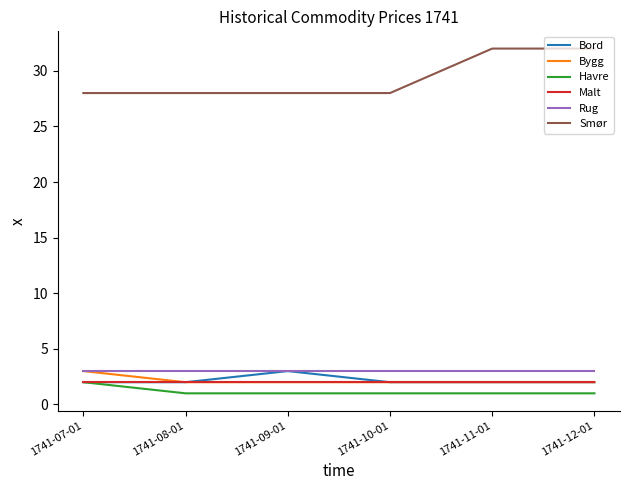

Which series changed the most between 1741-07-01 and 1741-12-01?

Smør